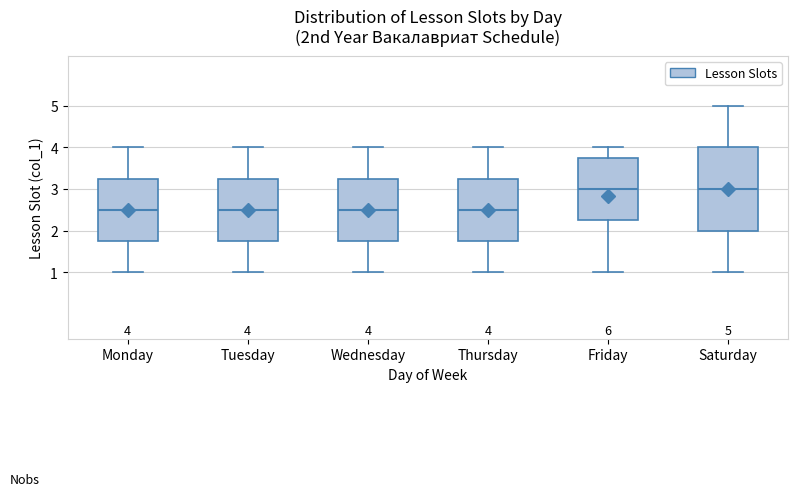

Comparing the boxes themselves (not the whiskers), which one is the tallest?

Saturday